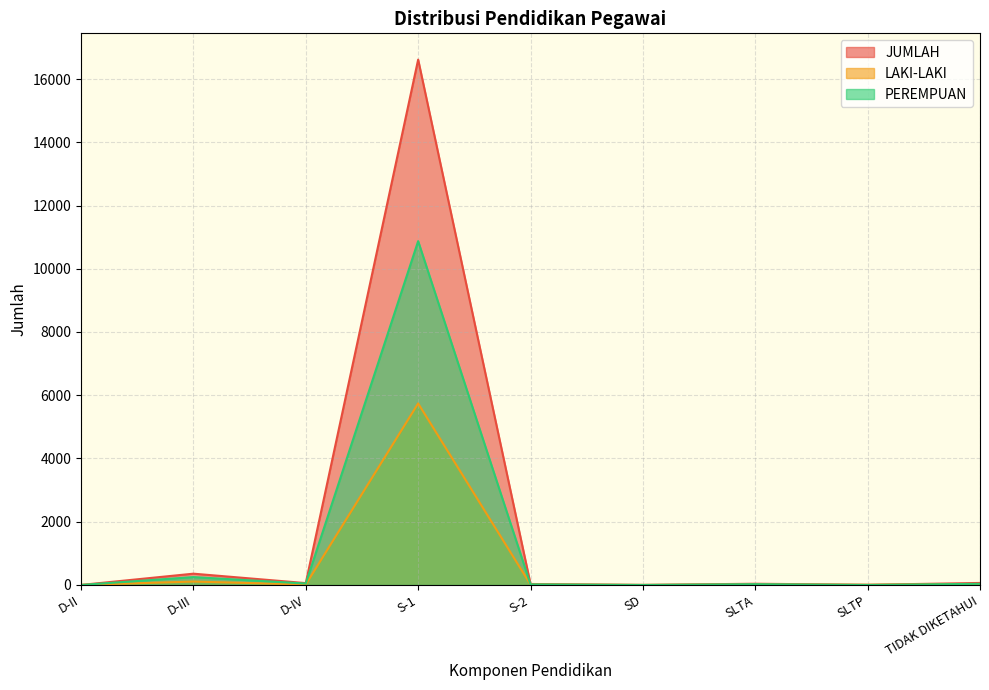

True or false: LAKI-LAKI and JUMLAH cross at least once.

False